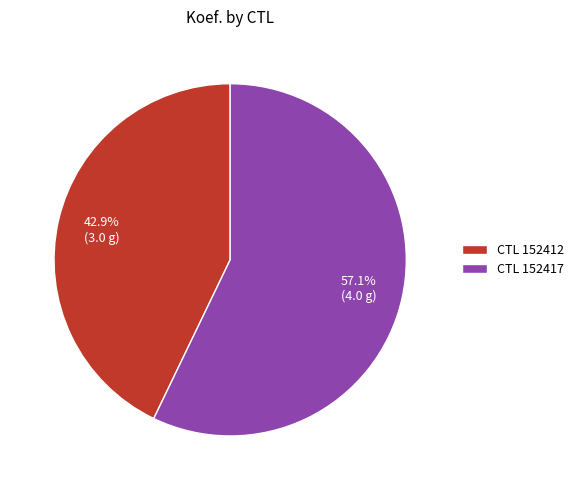

Which slice is the largest?

CTL 152417